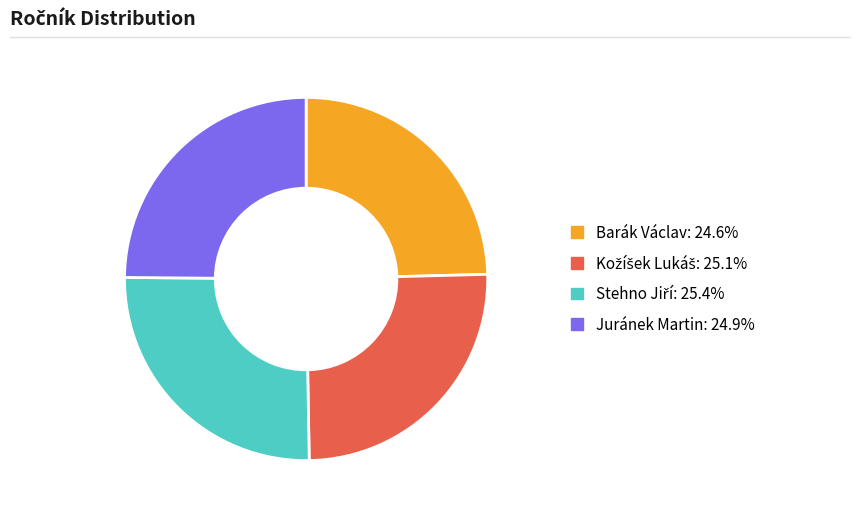

True or false: Barák Václav accounts for 12% of the total.

False